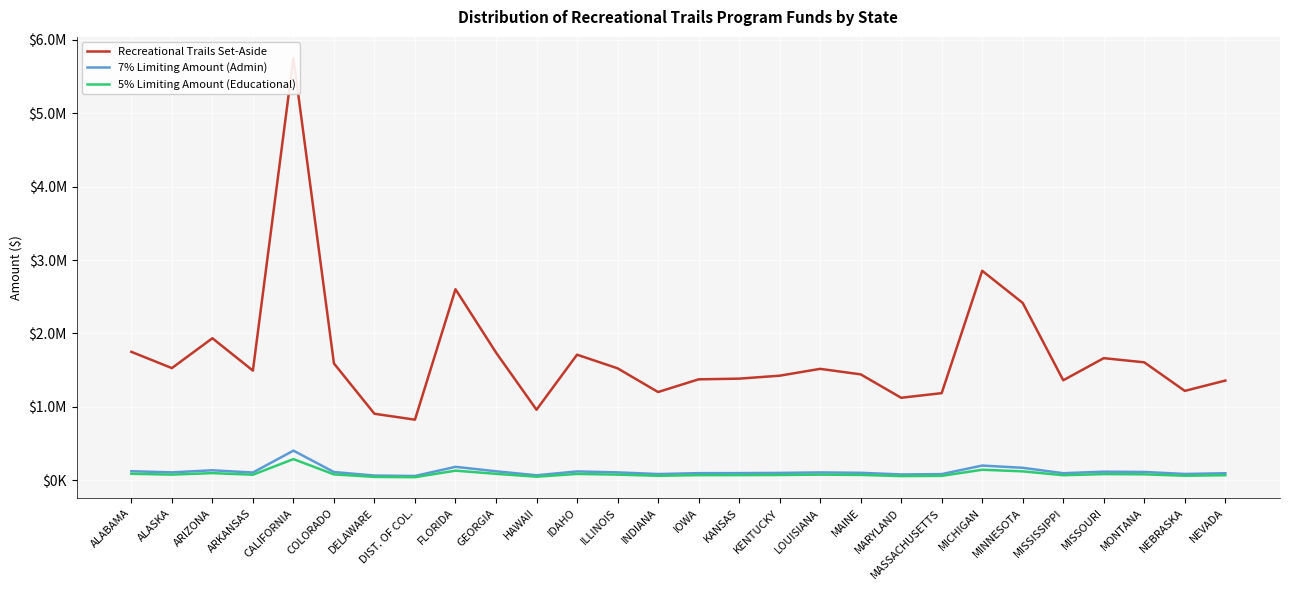

Reading left to right, transcribe all the data shown in this chart.

Recreational Trails Set-Aside: 1749787	1527922	1934863	1493969	5756189	1591652	905680	825098	2602532	1740137	960464	1710560	1525297	1201709	1374817	1384250	1424395	1517643	1442741	1123620	1186729	2853955	2416048	1361924	1663399	1606705	1217387	1357950
7% Limiting Amount (Admin): 122485	106955	135440	104578	402933	111416	63398	57757	182177	121810	67232	119739	106771	84120	96237	96898	99708	106235	100992	78653	83071	199777	169123	95335	116438	112469	85217	95057
5% Limiting Amount (Educational): 87489	76396	96743	74698	287809	79583	45284	41255	130127	87007	48023	85528	76265	60085	68741	69213	71220	75882	72137	56181	59336	142698	120802	68096	83170	80335	60869	67898